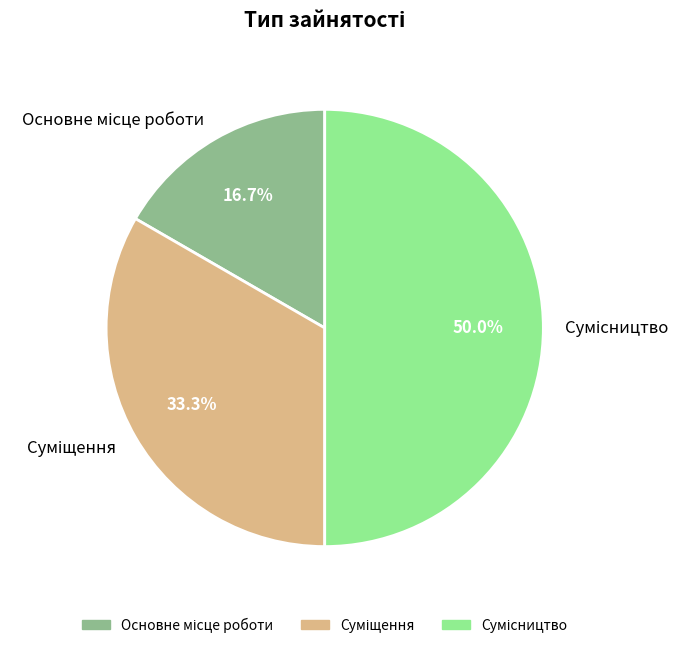

How much of the chart is everything except Суміщення?

66.7%